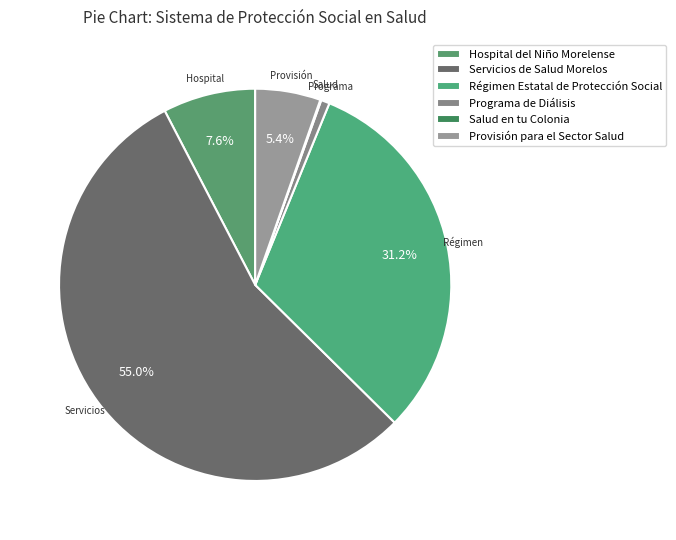

How many segments does this pie chart have?

6